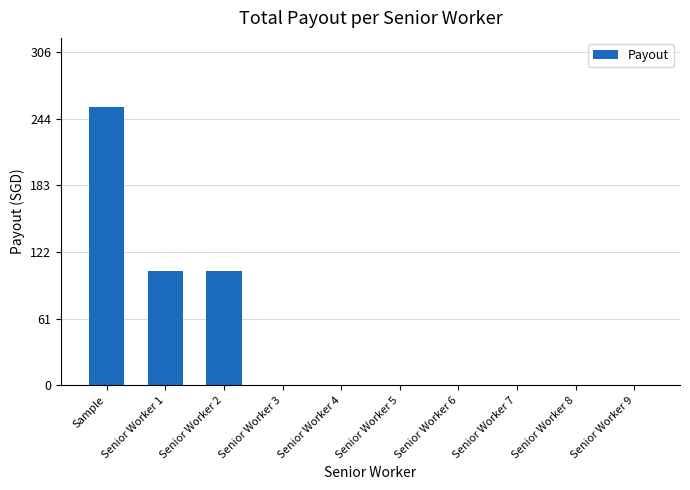

Is it true that the value at Senior Worker 2 is 55?

False